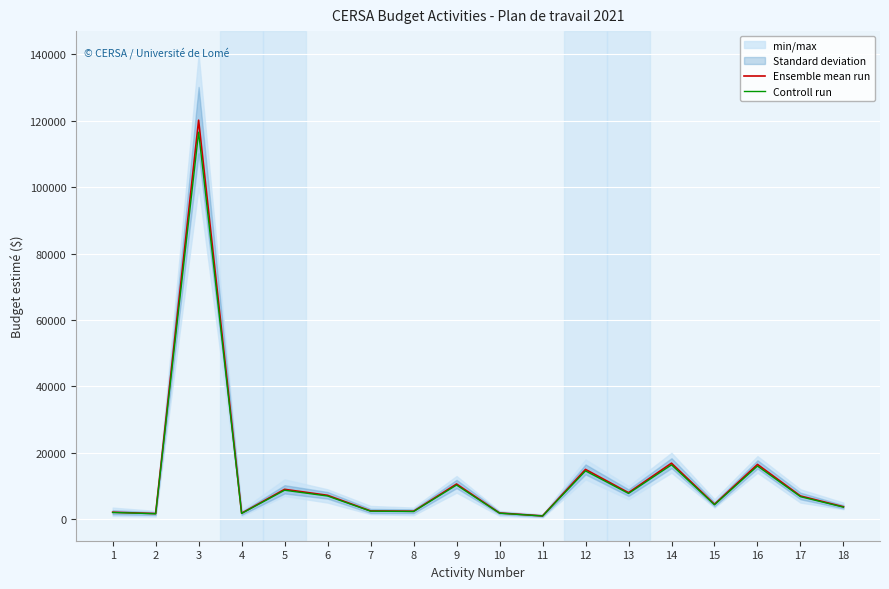

How many interior local peaks does the Controll run series have?

6